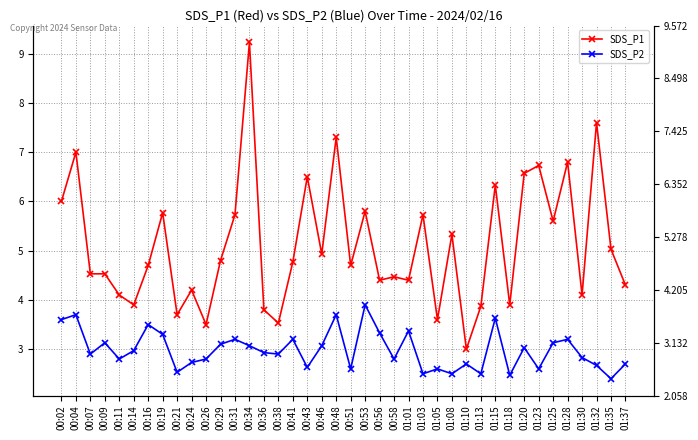

Which has a higher value, 00:29 or 01:35?

01:35